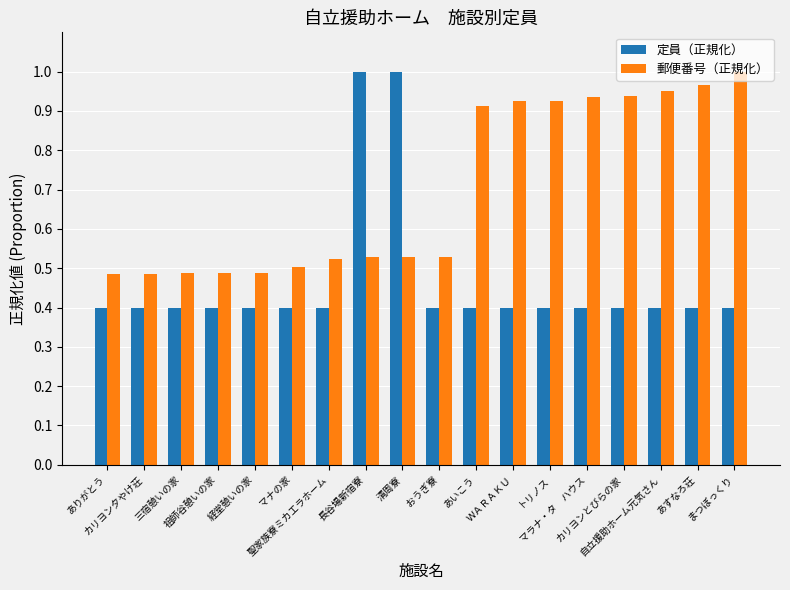

What is the sum of all 定員（正規化） values?

8.4